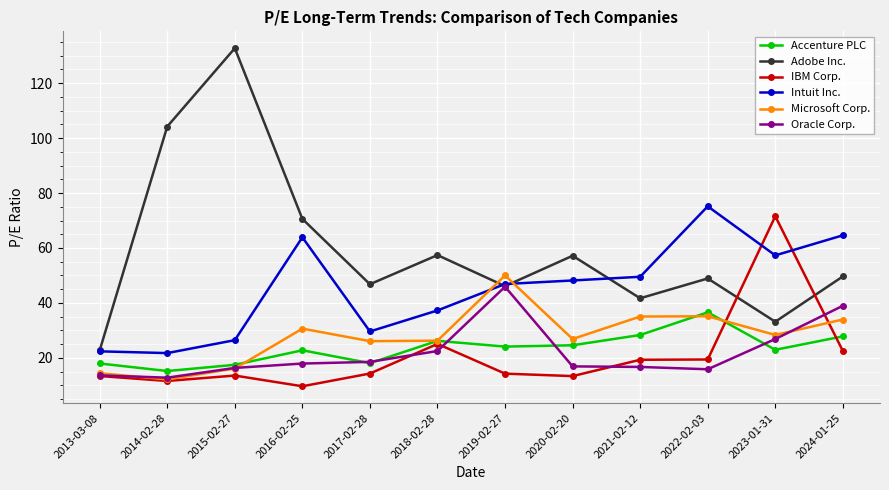

What is the minimum value shown in the chart?

9.7